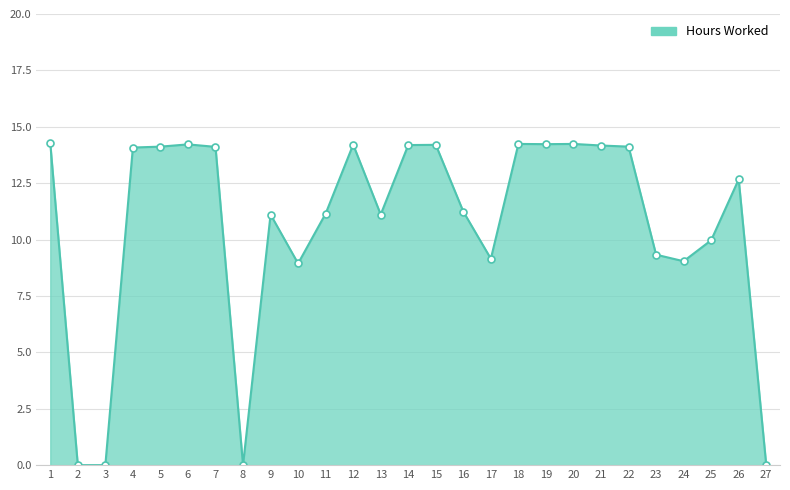

Count the number of values greater than 12.

14